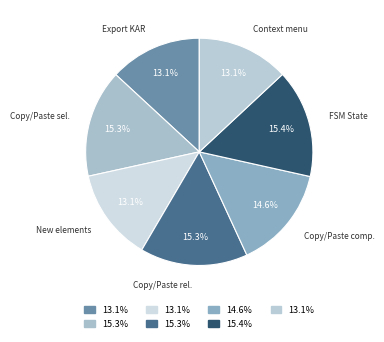

What is the ratio of the value at Context menu to the value at Copy/Paste sel.?

0.9